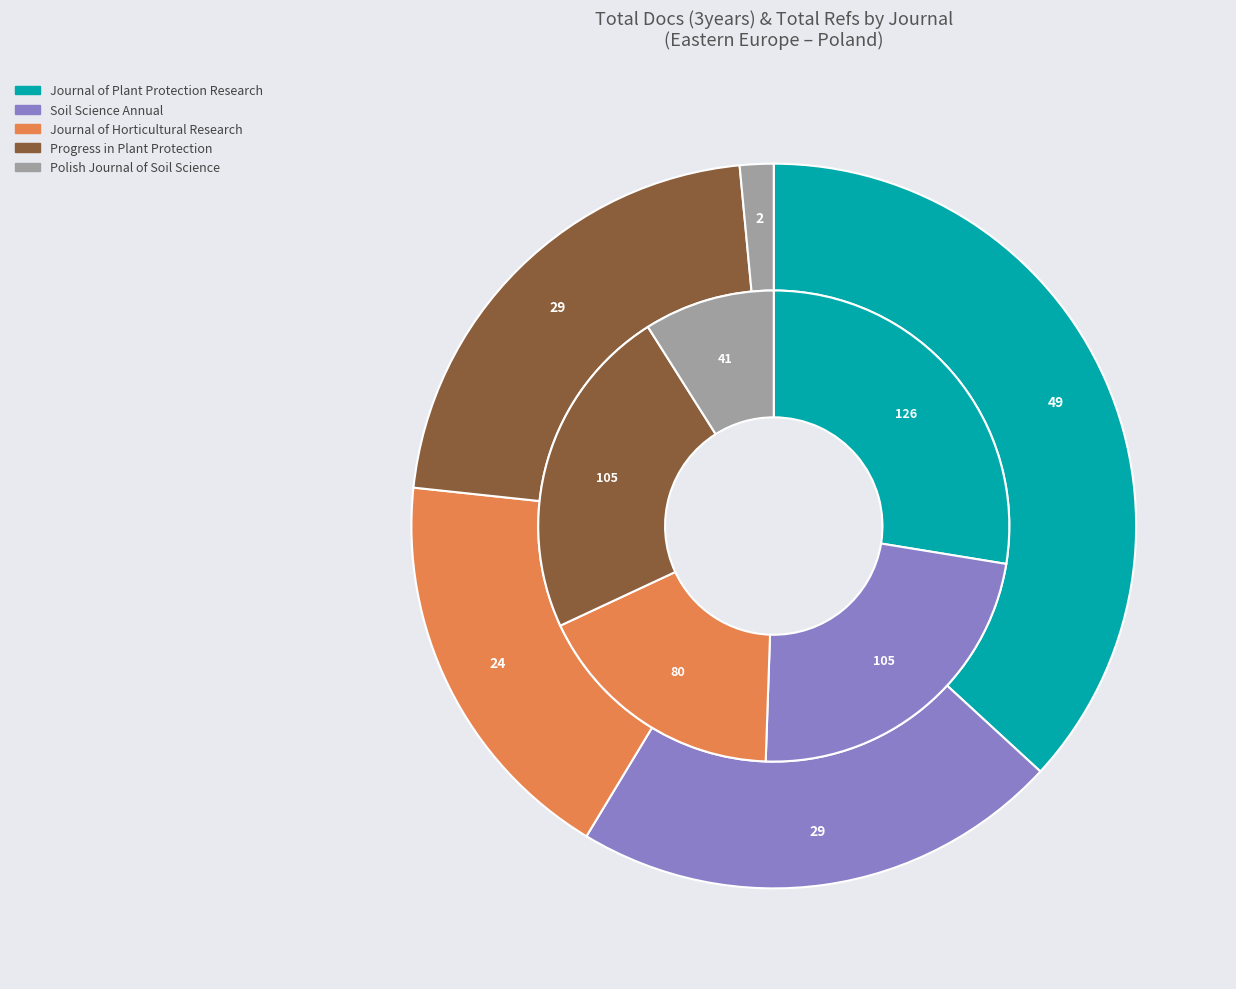

What is the change in value from Journal of Horticultural Research to Polish Journal of Soil Science?

-22